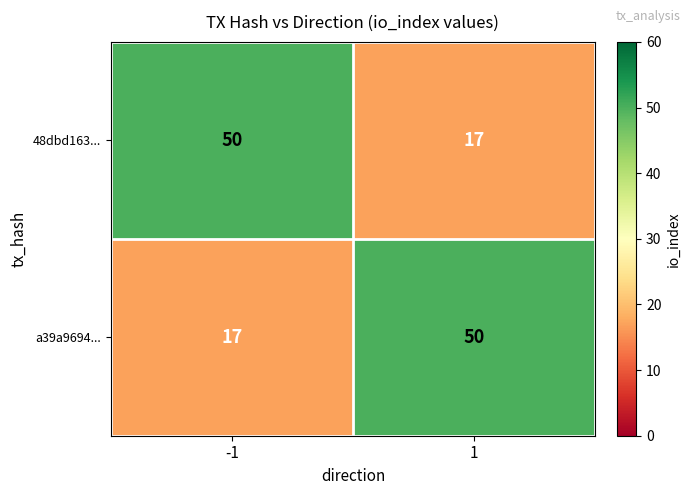

The value of a39a9694... at 1 is 50. True or false?

True